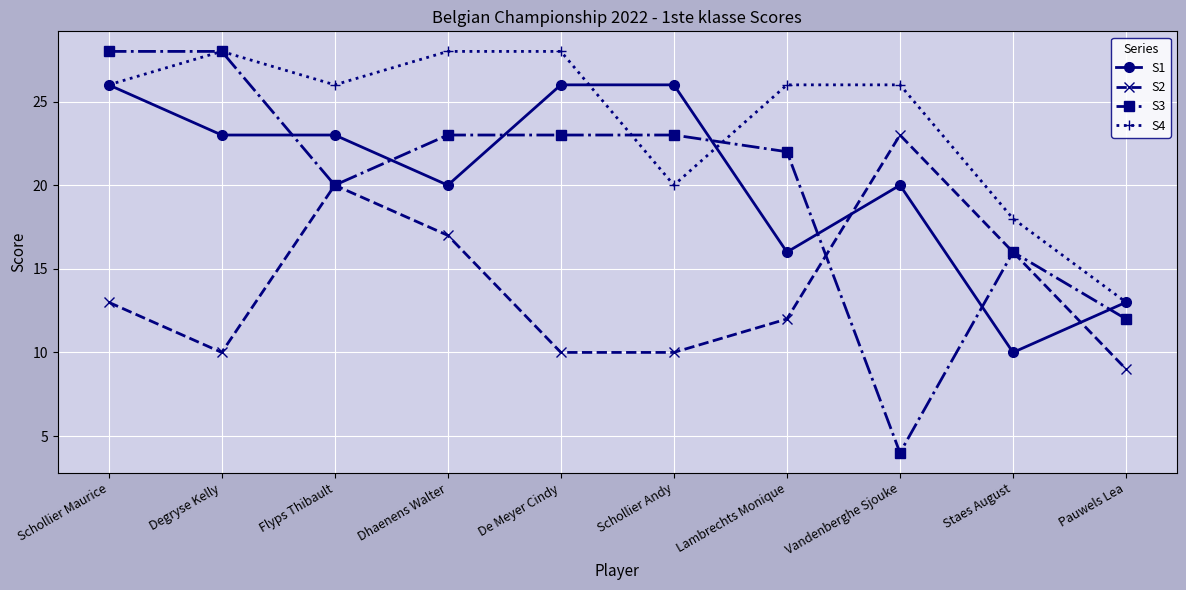

What is the difference between the maximum and minimum values in the S3 series?

24